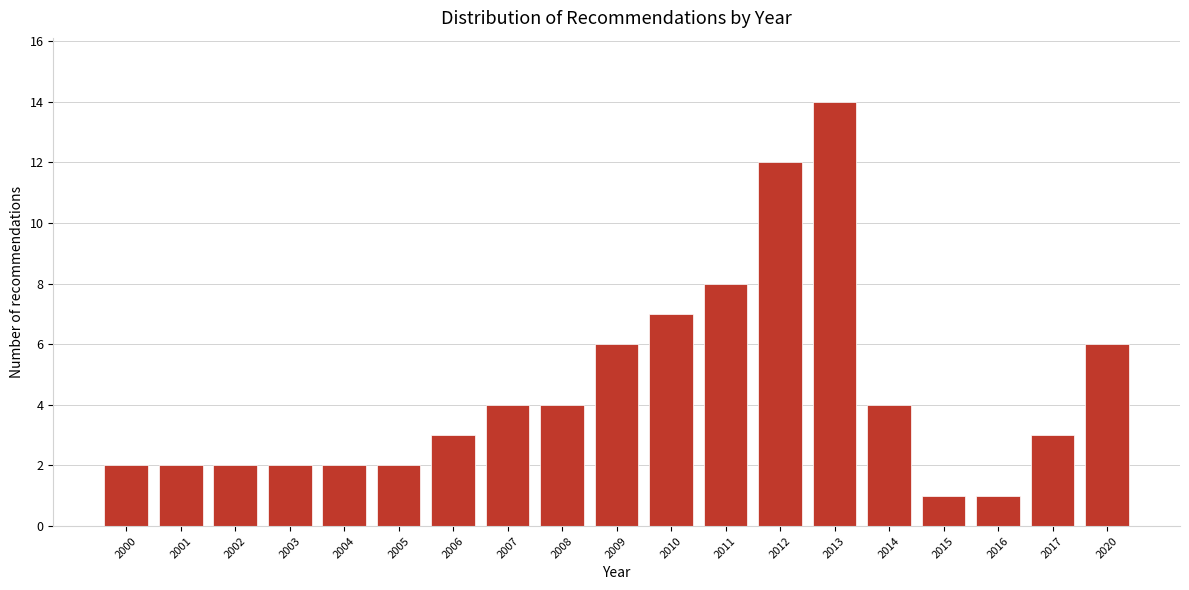

Reading left to right, transcribe all the data shown in this chart.

2000=2	2001=2	2002=2	2003=2	2004=2	2005=2	2006=3	2007=4	2008=4	2009=6	2010=7	2011=8	2012=12	2013=14	2014=4	2015=1	2016=1	2017=3	2020=6